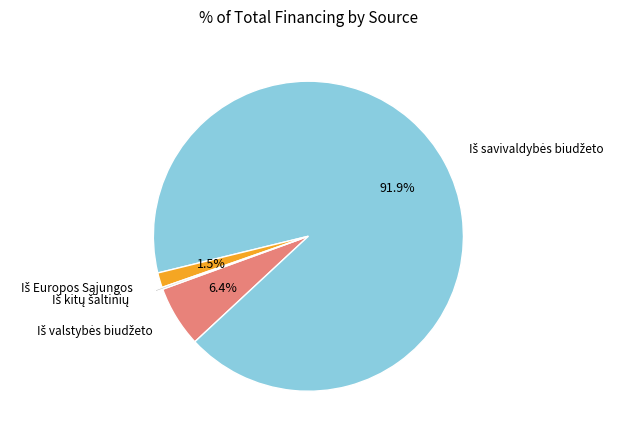

Is there a majority slice in this chart?

Yes